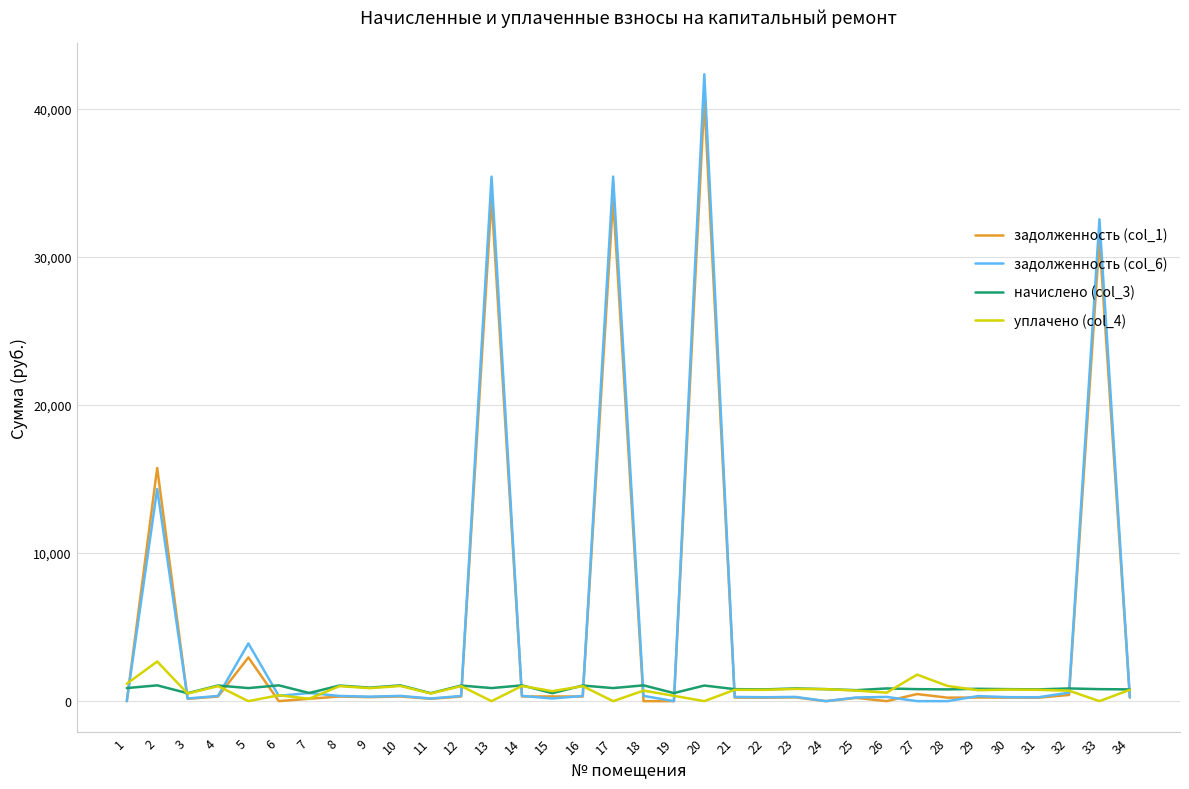

Which series has the largest range (max minus min)?

задолженность (col_6)